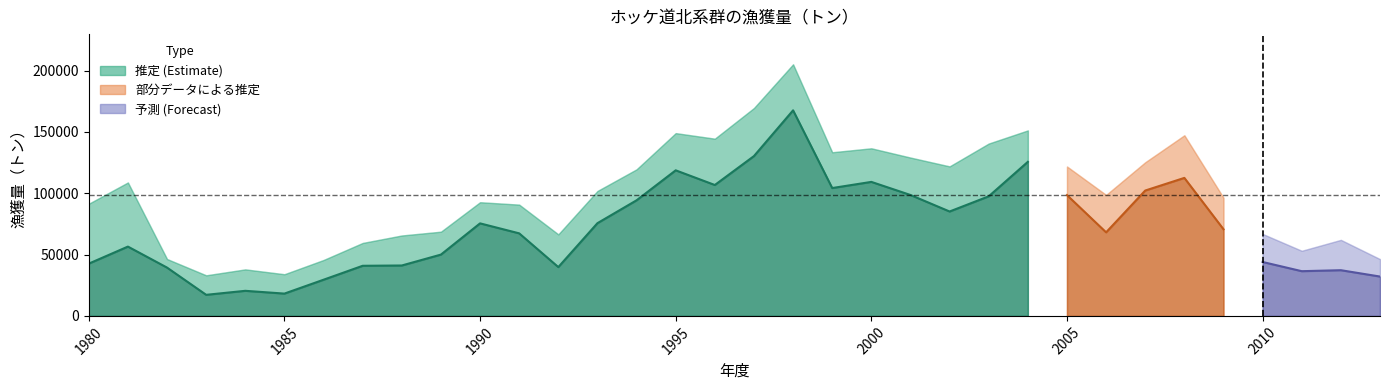

What is the value of the 海域計 point at the 6th from the left?

33962